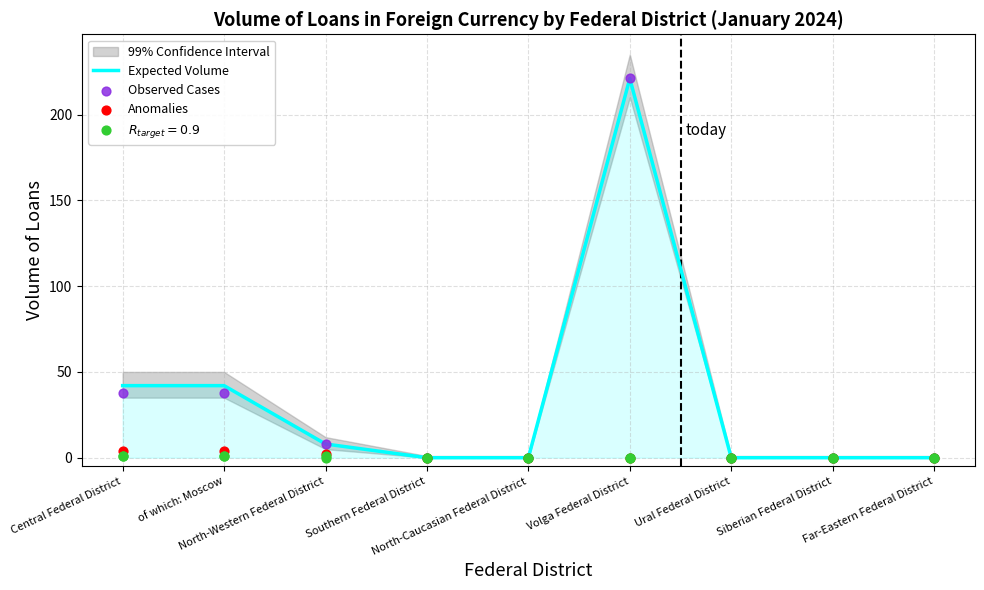

At how many categories does at least one series exceed 172?

1